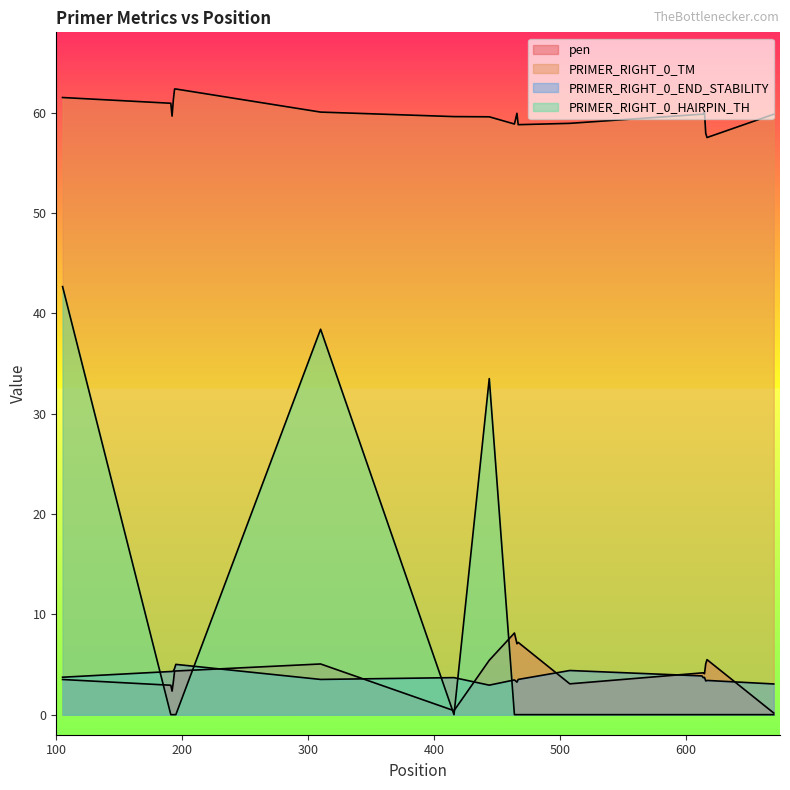

Count the number of categories in the chart.

20